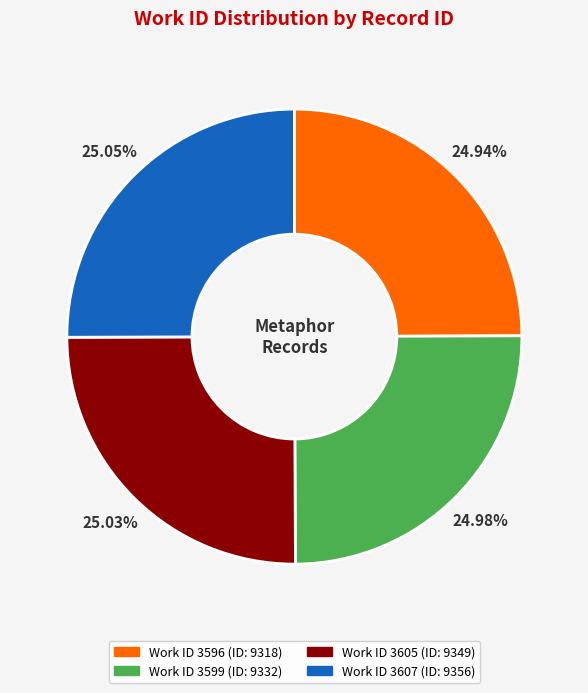

Is there a majority slice in this chart?

No